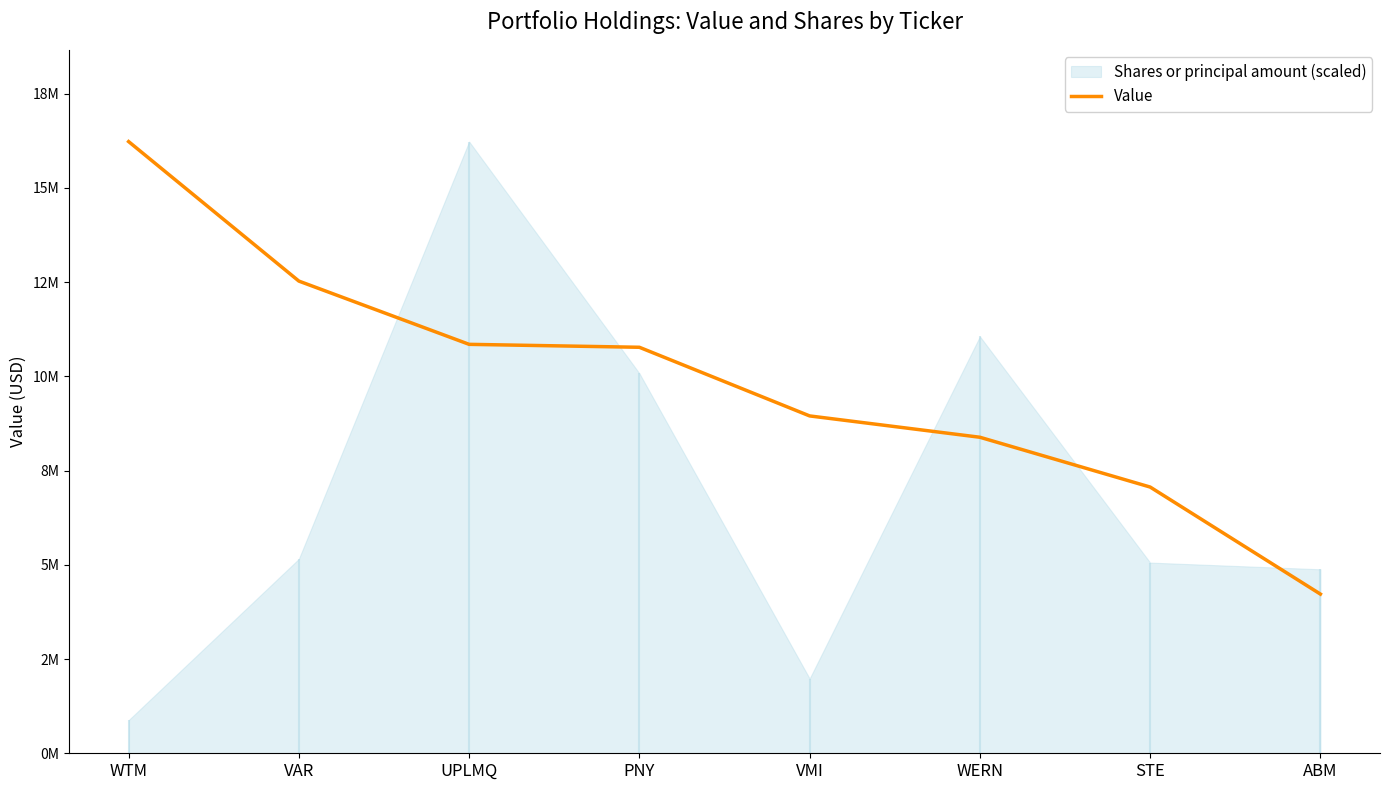

List the labels in order of value, smallest first.

ABM, STE, WERN, VMI, PNY, UPLMQ, VAR, WTM